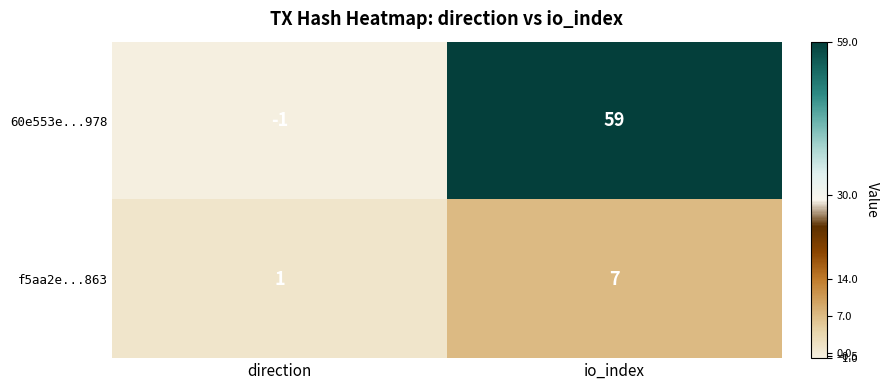

Reading left to right, extract all data points from this chart.

60e553e...978: direction=-1	io_index=59
f5aa2e...863: direction=1	io_index=7